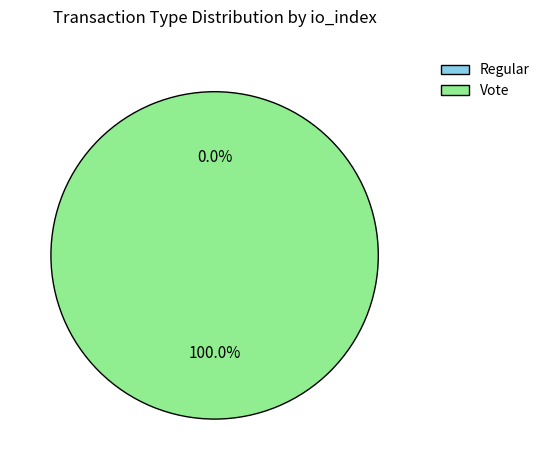

To the nearest percent, what is the difference between the largest and smallest slice percentages?

100%